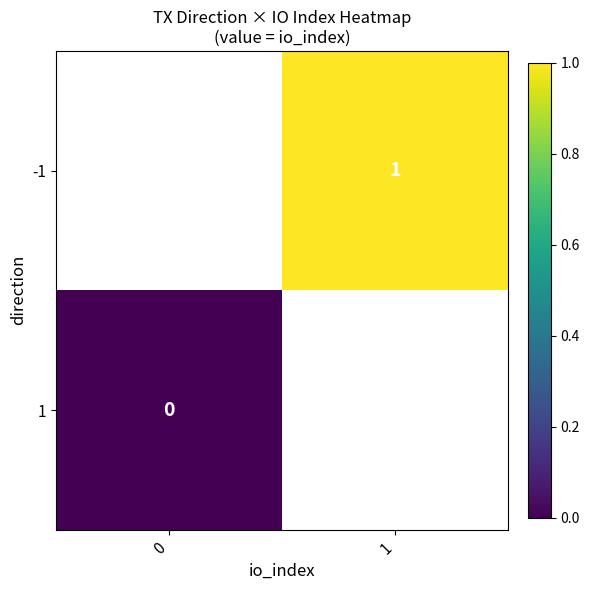

True or false: -1 has a value of 0 at 1.

False